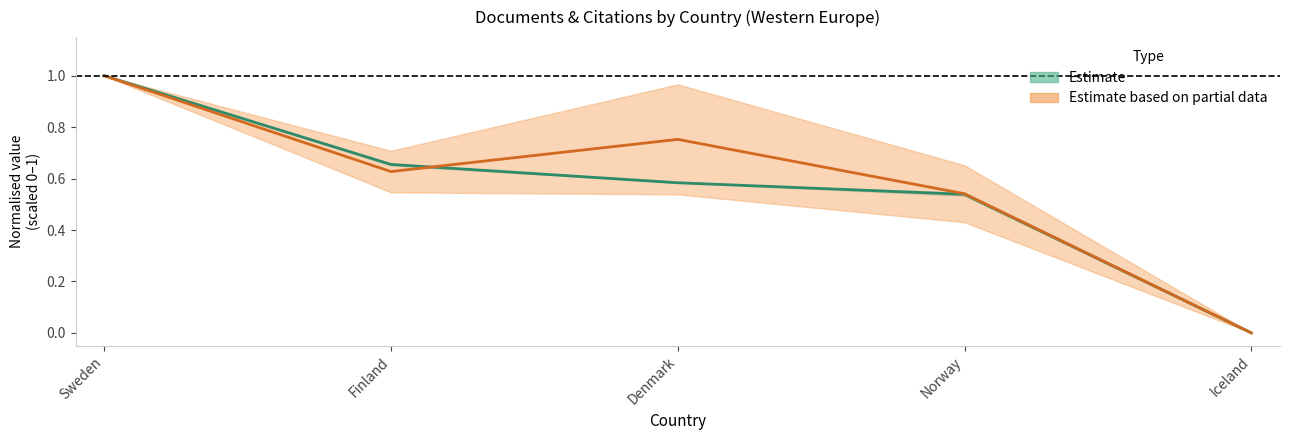

Between Sweden and Denmark, which series saw the biggest shift?

Estimate